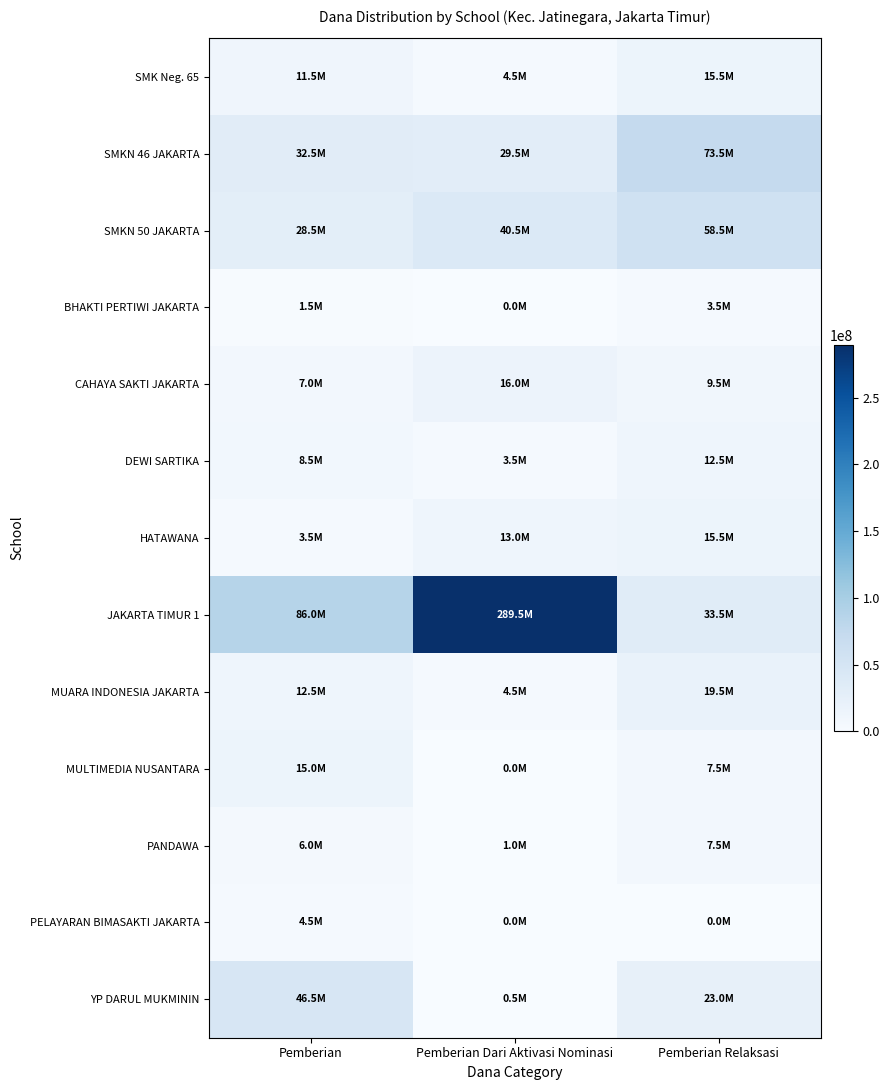

At how many categories does at least one series exceed 95059463?

1